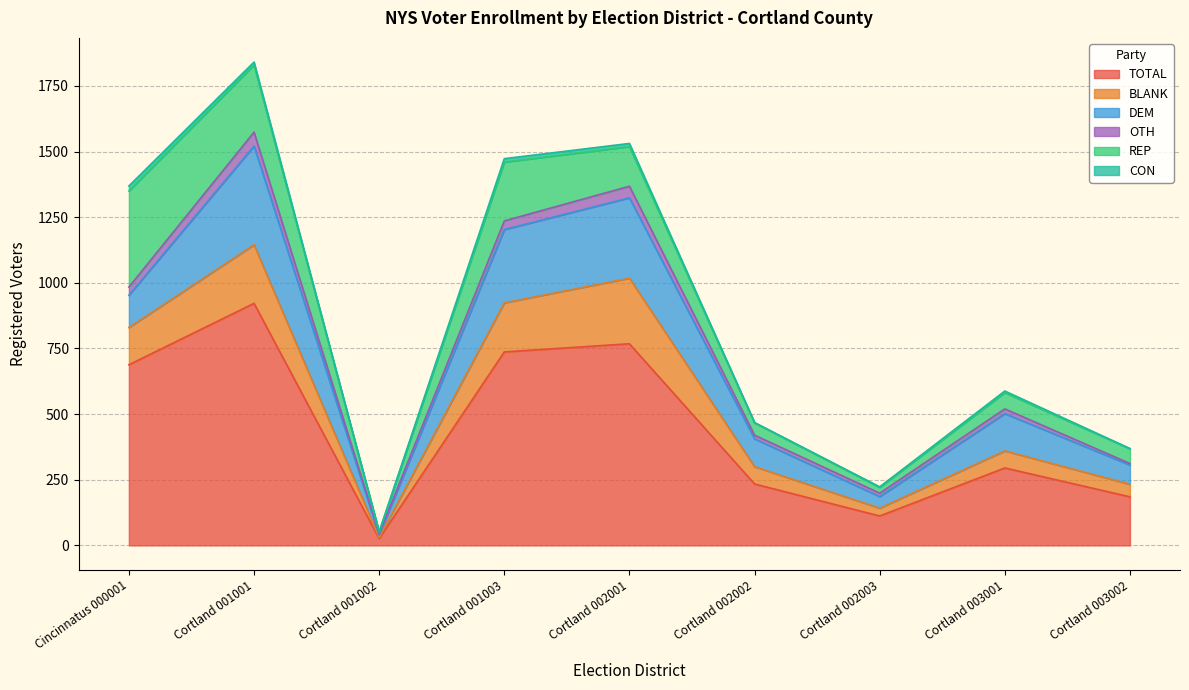

Where is the first local maximum for TOTAL?

Cortland 001001